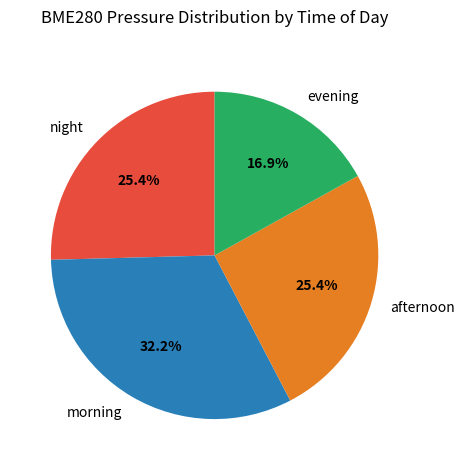

How many segments does this pie chart have?

4